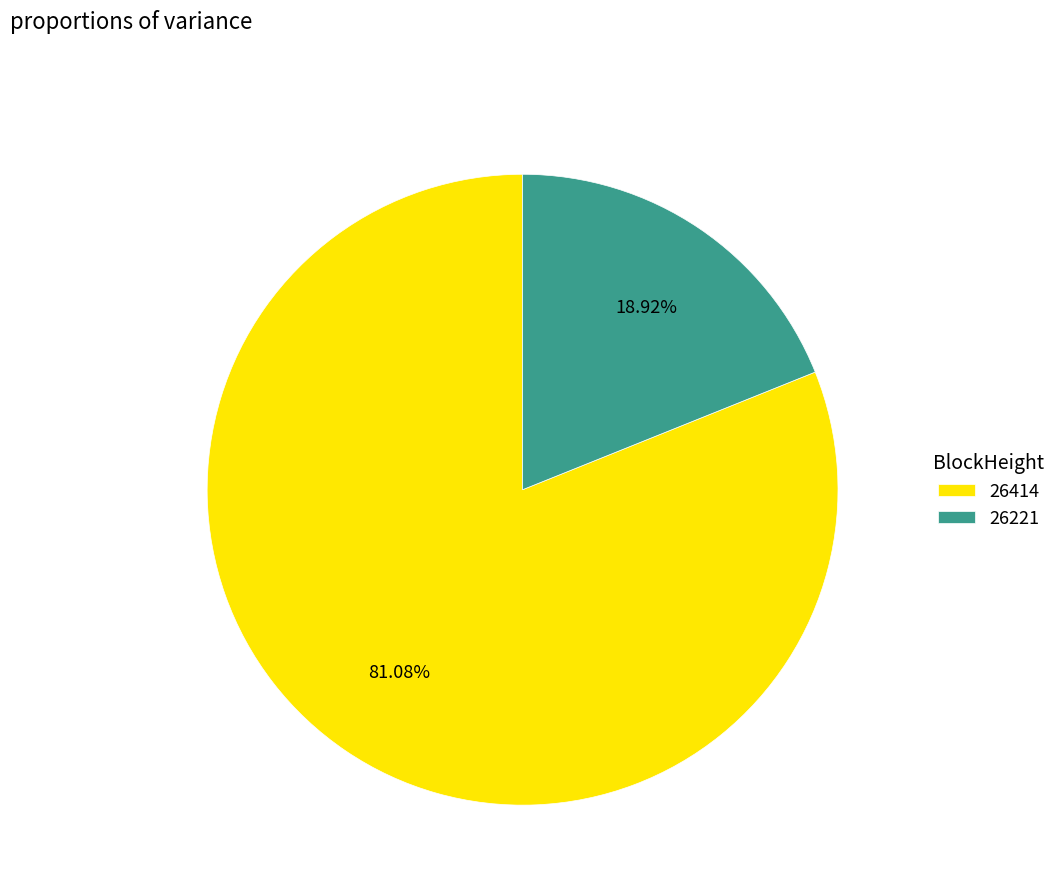

Rank the categories by value from highest to lowest.

26414, 26221